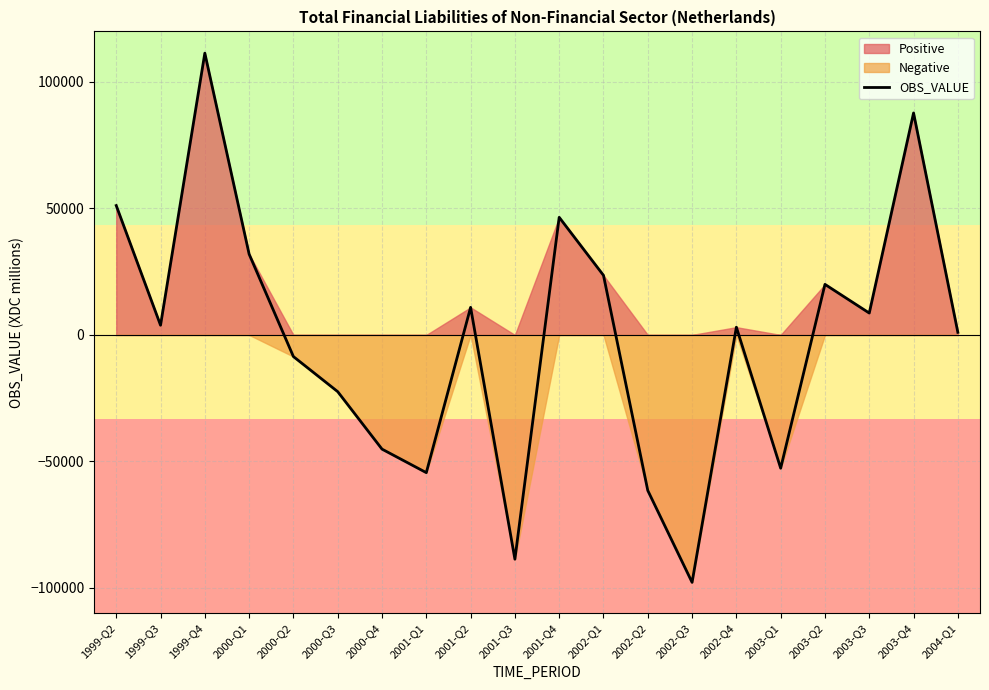

Reading right to left, what are all the values shown in this chart?

2004-Q1=1026	2003-Q4=87751	2003-Q3=8644	2003-Q2=19990	2003-Q1=-52697	2002-Q4=3066	2002-Q3=-97823	2002-Q2=-61505	2002-Q1=23556	2001-Q4=46498	2001-Q3=-88668	2001-Q2=10900	2001-Q1=-54451	2000-Q4=-45148	2000-Q3=-22429	2000-Q2=-8562	2000-Q1=31947	1999-Q4=111400	1999-Q3=3831	1999-Q2=51143